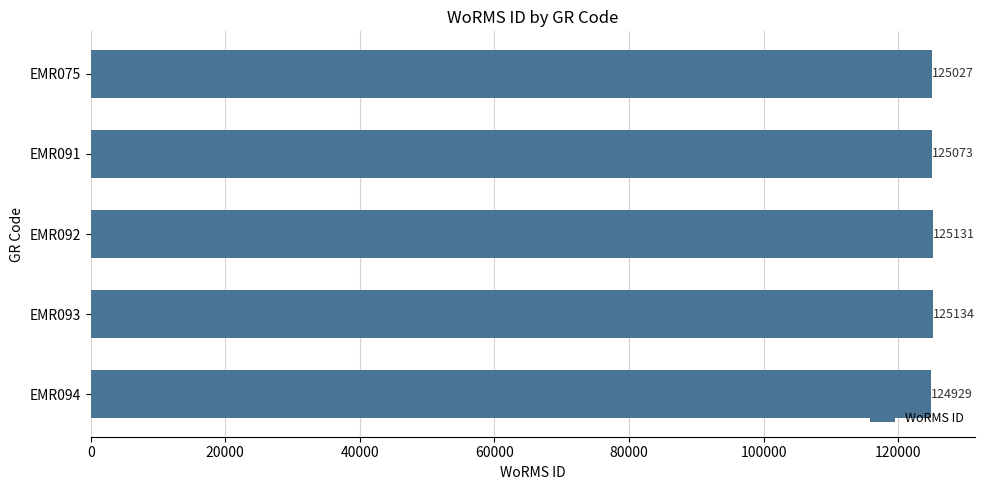

Does the chart contain stacked bars?

No